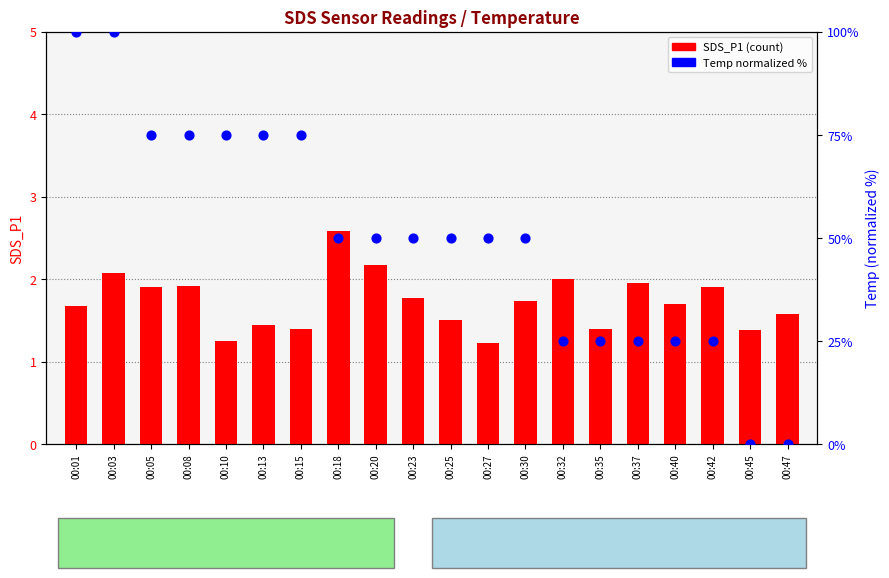

Which series has the widest spread of Y values?

Temp (norm %)